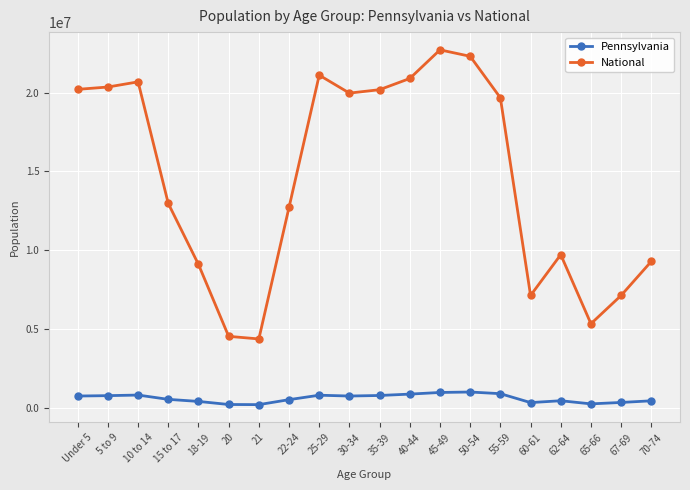

Rank the series by their average value, from highest to lowest.

National, Pennsylvania